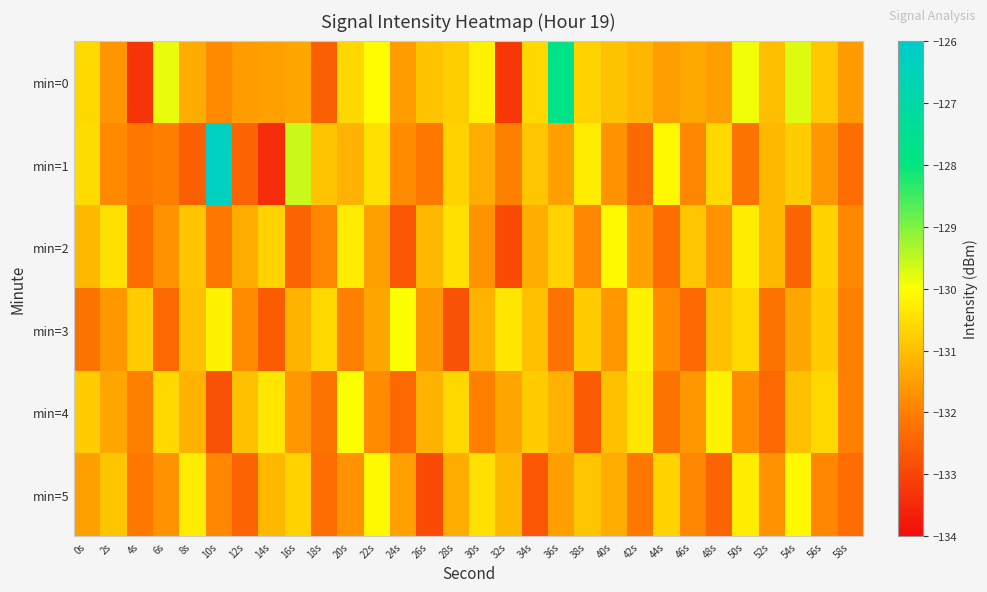

Reading right to left, what are all the values shown in this chart?

min=0: 58s=-131.6	56s=-130.9	54s=-129.7	52s=-131.0	50s=-129.9	48s=-131.5	46s=-131.4	44s=-131.5	42s=-131.2	40s=-131.0	38s=-130.7	36s=-127.8	34s=-130.6	32s=-133.2	30s=-130.2	28s=-130.8	26s=-130.9	24s=-131.5	22s=-130.0	20s=-130.6	18s=-132.6	16s=-131.4	14s=-131.5	12s=-131.5	10s=-131.8	8s=-131.3	6s=-129.8	4s=-133.3	2s=-131.7	0s=-130.6
min=1: 58s=-132.3	56s=-131.6	54s=-130.8	52s=-131.1	50s=-132.2	48s=-130.6	46s=-131.9	44s=-130.1	42s=-132.4	40s=-131.7	38s=-130.3	36s=-131.5	34s=-130.9	32s=-132.0	30s=-131.3	28s=-130.7	26s=-132.1	24s=-131.8	22s=-130.5	20s=-131.2	18s=-130.9	16s=-129.6	14s=-133.4	12s=-132.5	10s=-126.3	8s=-132.5	6s=-132.0	4s=-132.1	2s=-131.8	0s=-130.6
min=2: 58s=-131.9	56s=-130.7	54s=-132.5	52s=-131.1	50s=-130.3	48s=-131.7	46s=-130.9	44s=-132.3	42s=-131.5	40s=-130.1	38s=-131.9	36s=-130.7	34s=-131.3	32s=-132.9	30s=-131.7	28s=-130.5	26s=-131.1	24s=-132.7	22s=-131.5	20s=-130.3	18s=-131.9	16s=-132.5	14s=-130.7	12s=-131.3	10s=-132.1	8s=-130.9	6s=-131.7	4s=-132.3	2s=-130.5	0s=-131.1
min=3: 58s=-132.0	56s=-130.8	54s=-131.4	52s=-132.2	50s=-130.6	48s=-131.0	46s=-132.4	44s=-131.8	42s=-130.2	40s=-131.6	38s=-130.8	36s=-132.2	34s=-131.0	32s=-130.4	30s=-131.2	28s=-132.8	26s=-131.6	24s=-130.0	22s=-131.4	20s=-132.0	18s=-130.6	16s=-131.2	14s=-132.6	12s=-131.8	10s=-130.2	8s=-131.0	6s=-132.4	4s=-130.8	2s=-131.6	0s=-132.2
min=4: 58s=-132.0	56s=-130.6	54s=-131.0	52s=-132.4	50s=-131.8	48s=-130.2	46s=-131.6	44s=-132.2	42s=-130.4	40s=-131.0	38s=-132.6	36s=-131.2	34s=-130.8	32s=-131.4	30s=-132.0	28s=-130.6	26s=-131.2	24s=-132.4	22s=-131.8	20s=-130.0	18s=-132.2	16s=-131.6	14s=-130.4	12s=-131.0	10s=-132.8	8s=-131.2	6s=-130.6	4s=-132.0	2s=-131.4	0s=-130.8
min=5: 58s=-132.3	56s=-131.9	54s=-130.1	52s=-131.7	50s=-130.3	48s=-132.5	46s=-131.9	44s=-130.7	42s=-132.1	40s=-131.3	38s=-130.9	36s=-131.5	34s=-132.7	32s=-131.1	30s=-130.5	28s=-131.3	26s=-132.9	24s=-131.5	22s=-130.1	20s=-131.7	18s=-132.3	16s=-130.7	14s=-131.1	12s=-132.5	10s=-131.9	8s=-130.3	6s=-131.7	4s=-132.1	2s=-130.9	0s=-131.5